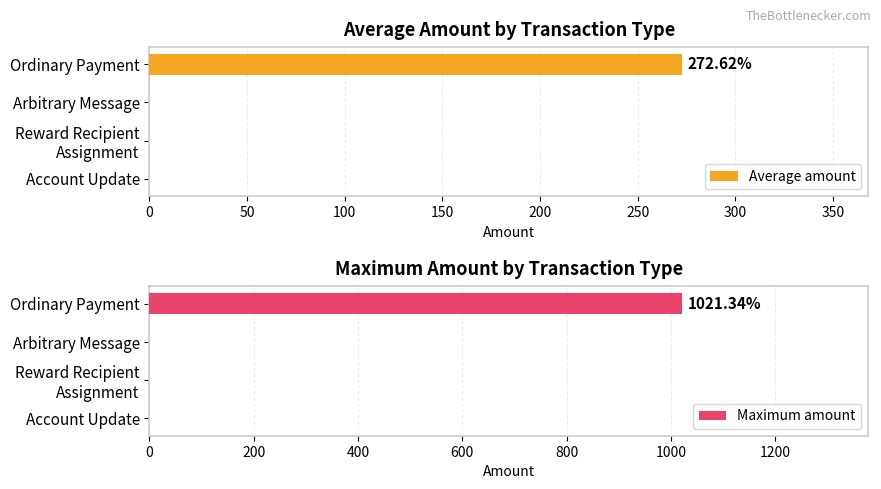

How many groups of bars are there?

4